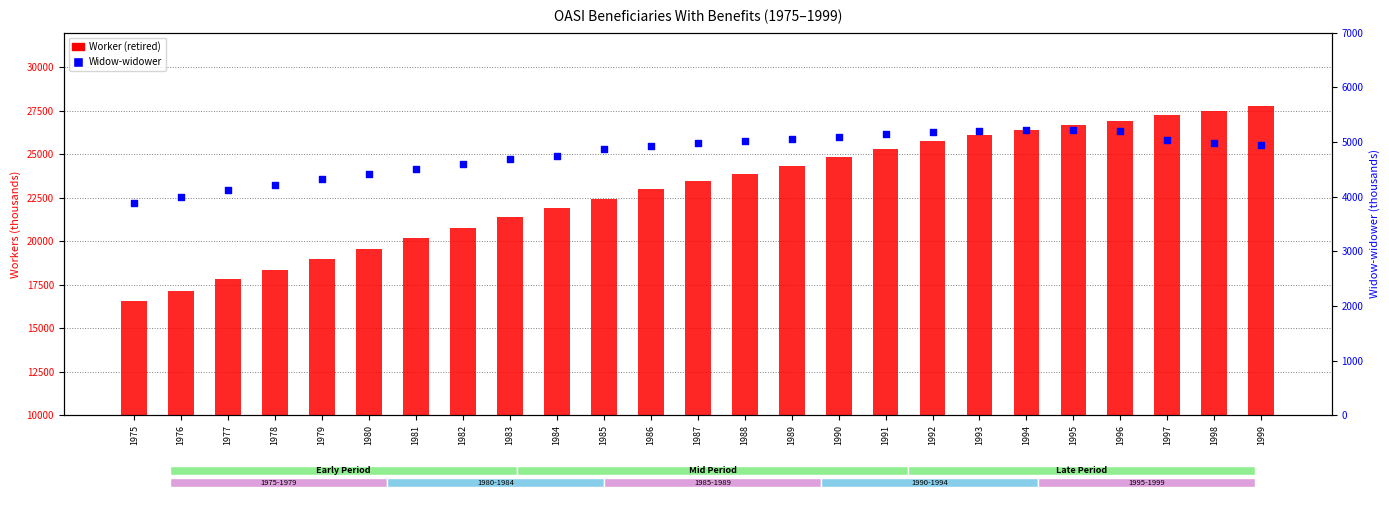

Which series contains the lowest Y value?

Widow-widower